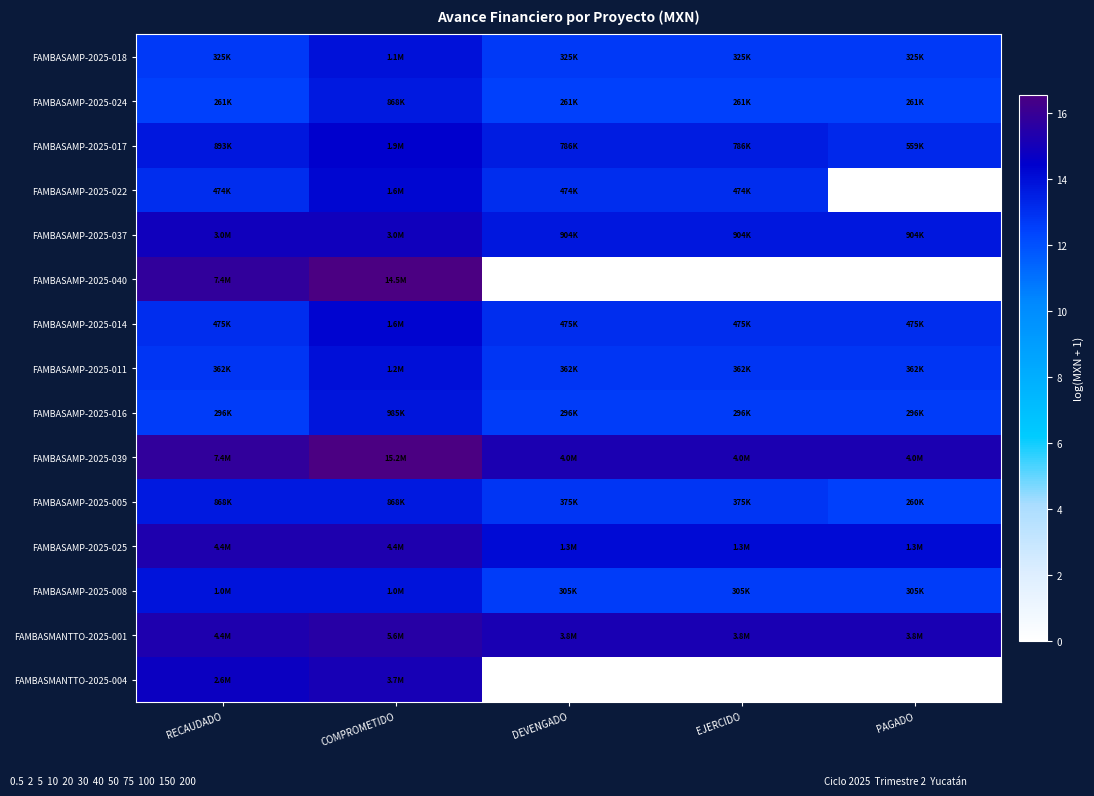

What is the highest value of the FAMBASAMP-2025-005 series?

13.7